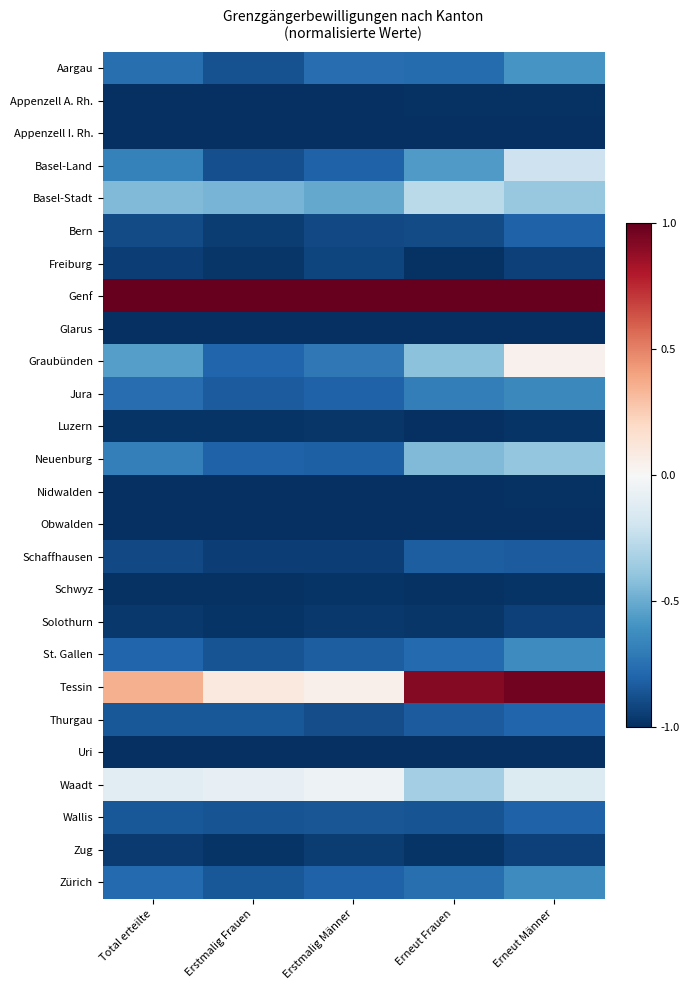

What is the spread (max minus min) of values at Erstmalig Frauen?

2.0